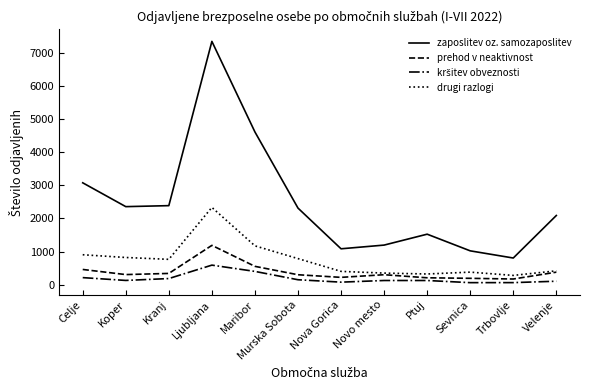

At which label does zaposlitev oz. samozaposlitev reach its peak?

Ljubljana